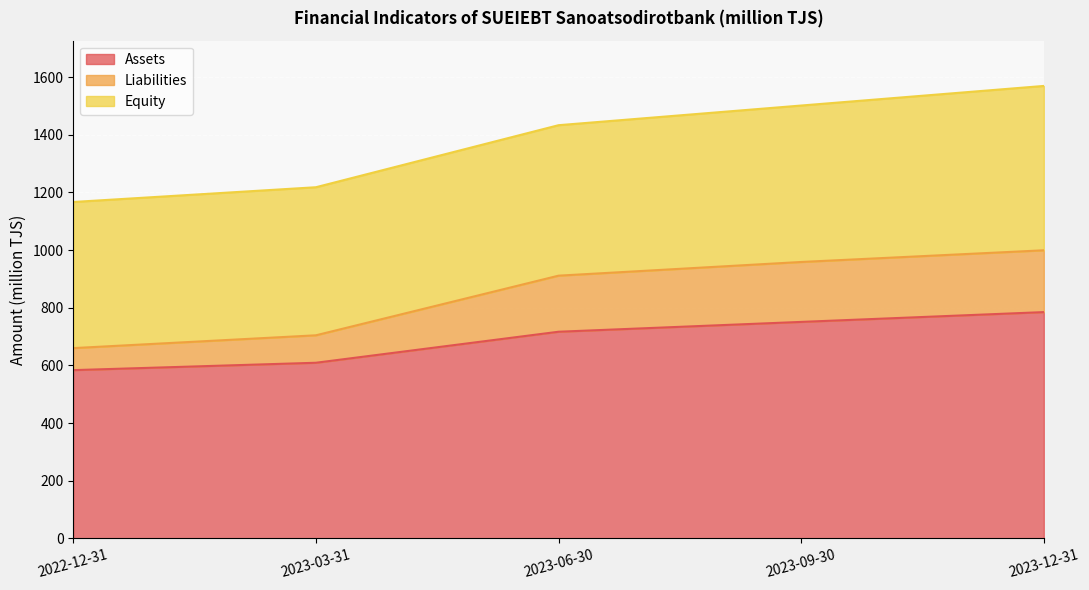

What is the approximate value of Assets at 2023-12-31?

784.8